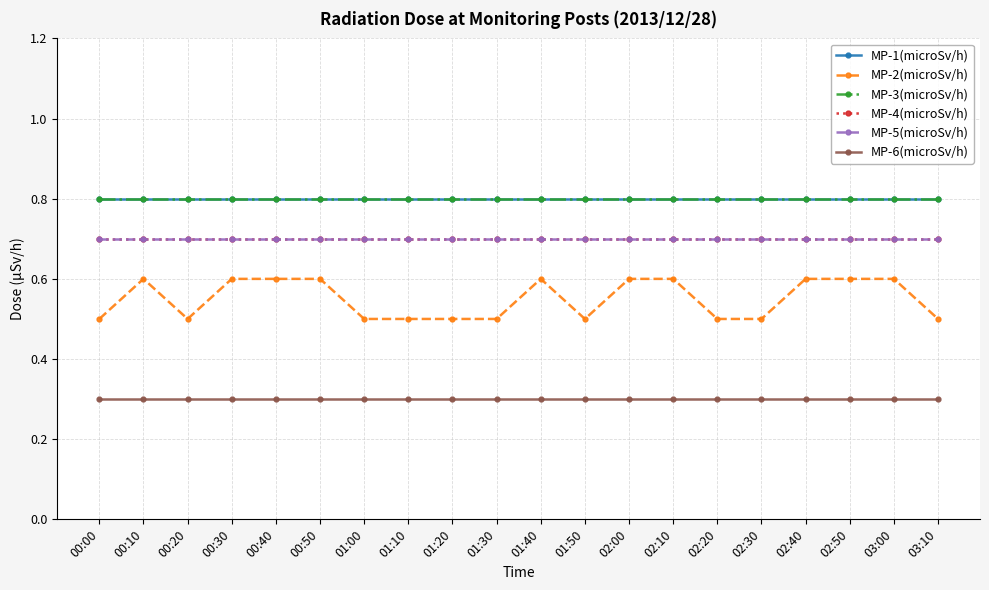

Is the value of MP-3(microSv/h) at 03:00 greater than the value of MP-4(microSv/h) at 01:00?

Yes